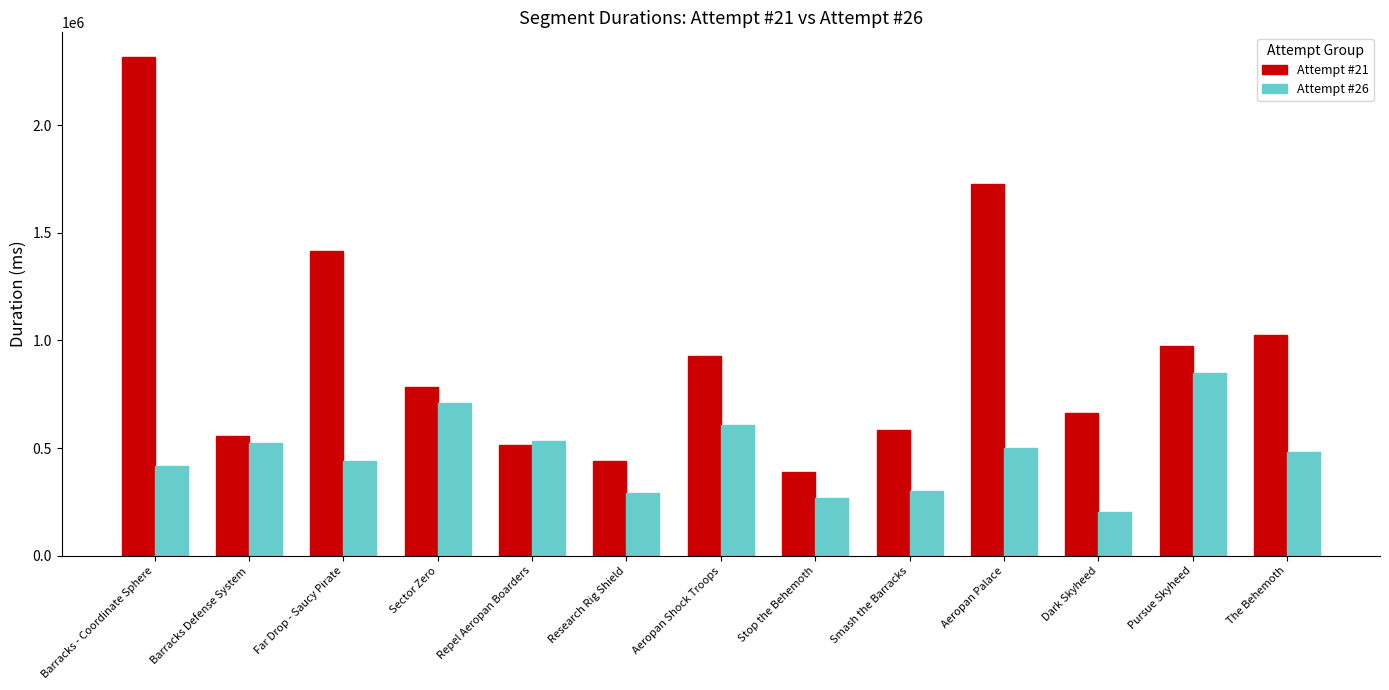

Which label corresponds to the smallest value in the chart?

Dark Skyheed